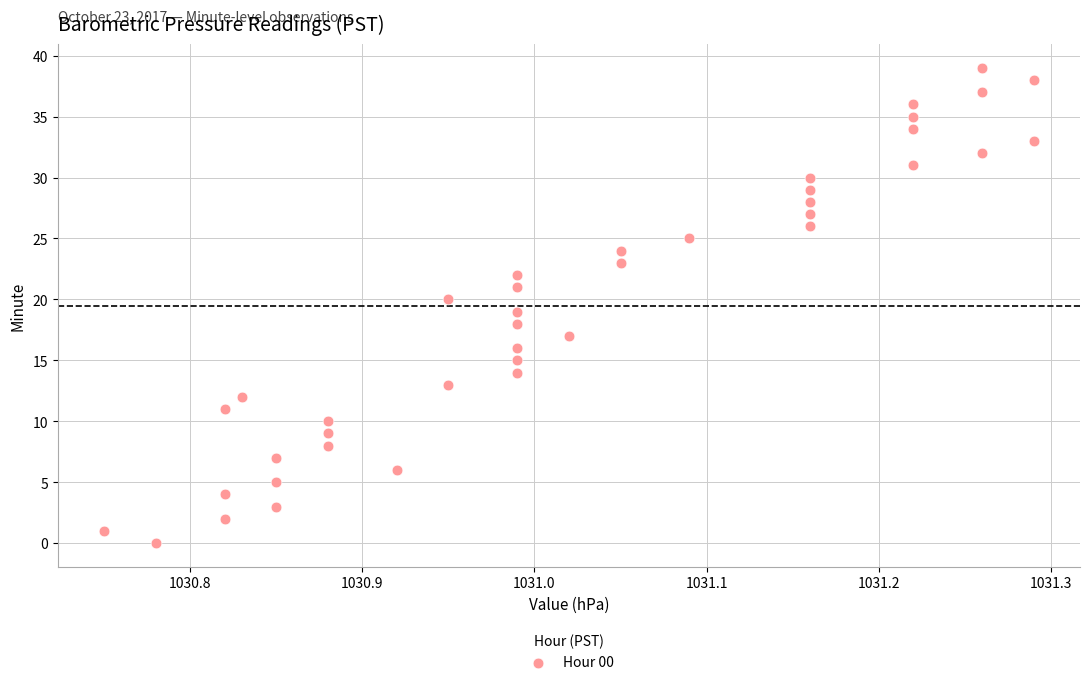

What is the range of Y values (max minus min)?

39